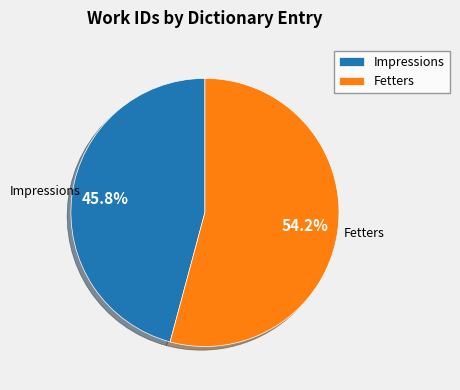

To the nearest percent, what is the difference between the Impressions and Fetters slice percentages?

8%